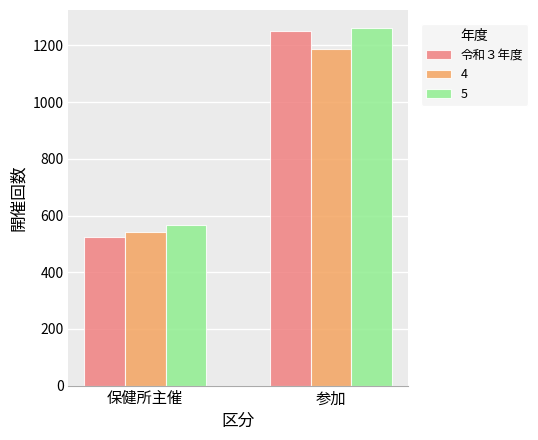

What is the difference between the maximum and minimum values in the 5 series?

695